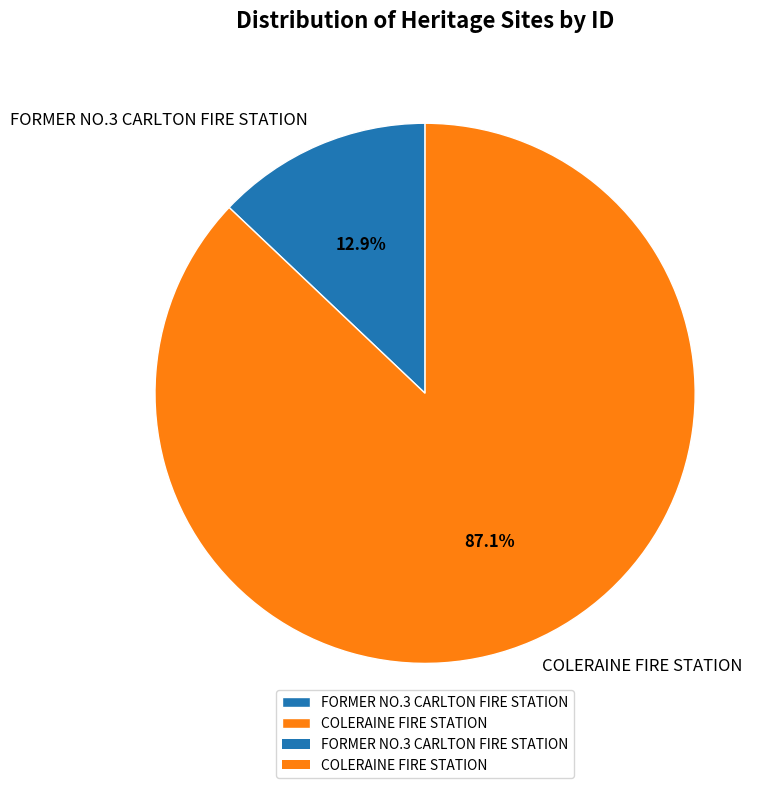

True or false: COLERAINE FIRE STATION accounts for 74% of the total.

False